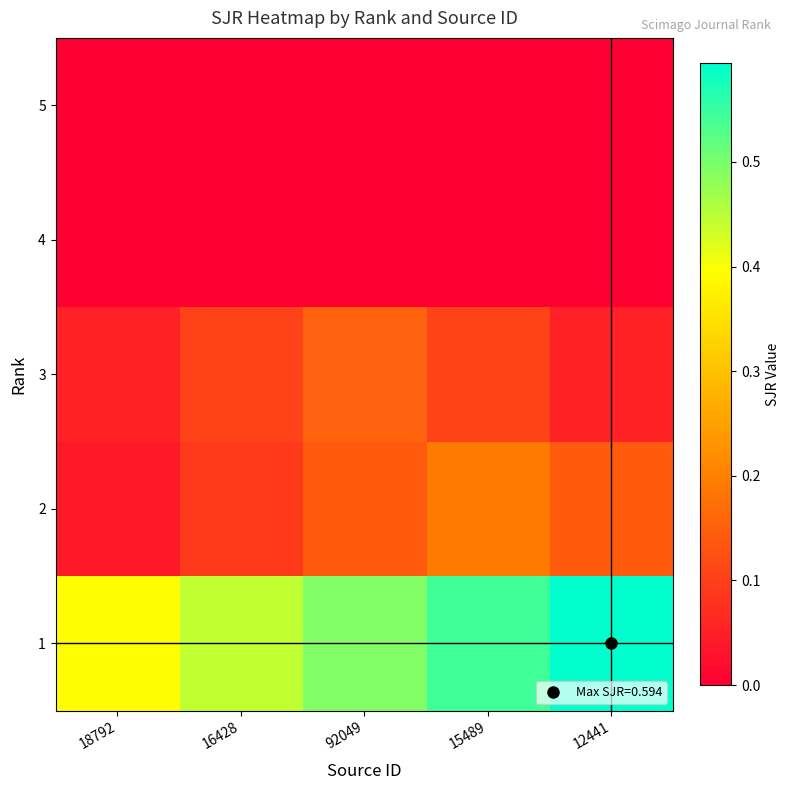

Reading left to right, extract all data points from this chart.

5: 18792=0.0	16428=0.0	92049=0.0	15489=0.0	12441=0.0
4: 18792=0.0	16428=0.0	92049=0.0	15489=0.0	12441=0.0
3: 18792=0.1	16428=0.1	92049=0.2	15489=0.1	12441=0.1
2: 18792=0.0	16428=0.1	92049=0.1	15489=0.2	12441=0.1
1: 18792=0.4	16428=0.4	92049=0.5	15489=0.5	12441=0.6